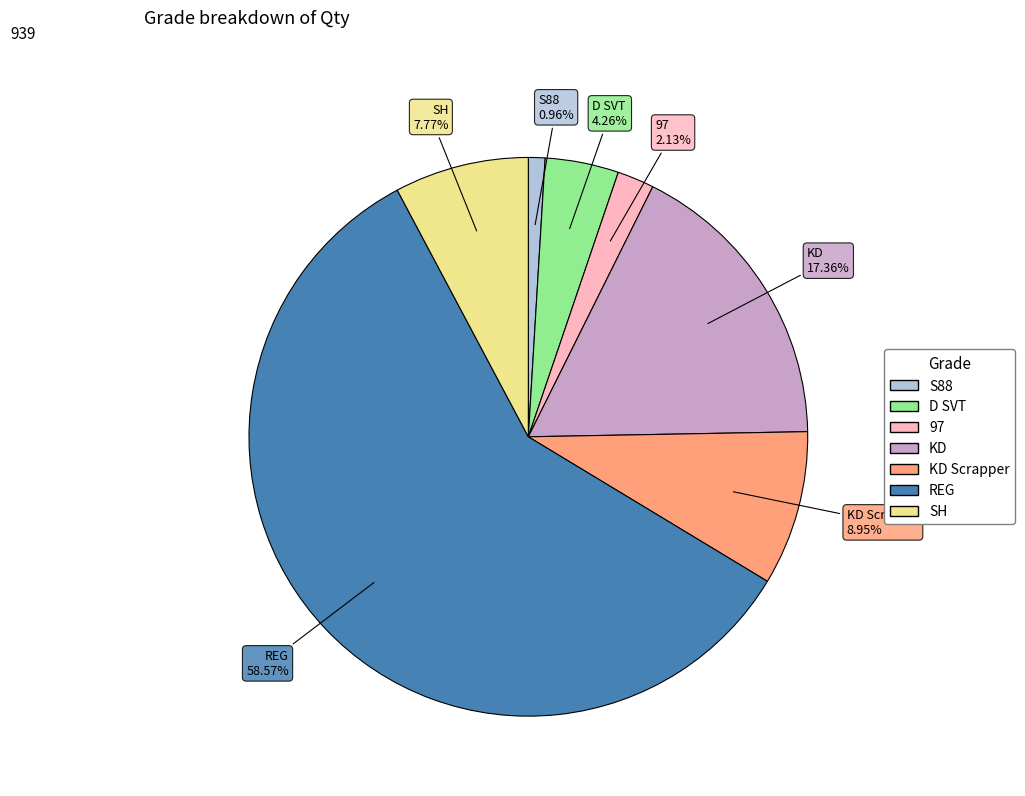

Does any single category account for the majority?

Yes